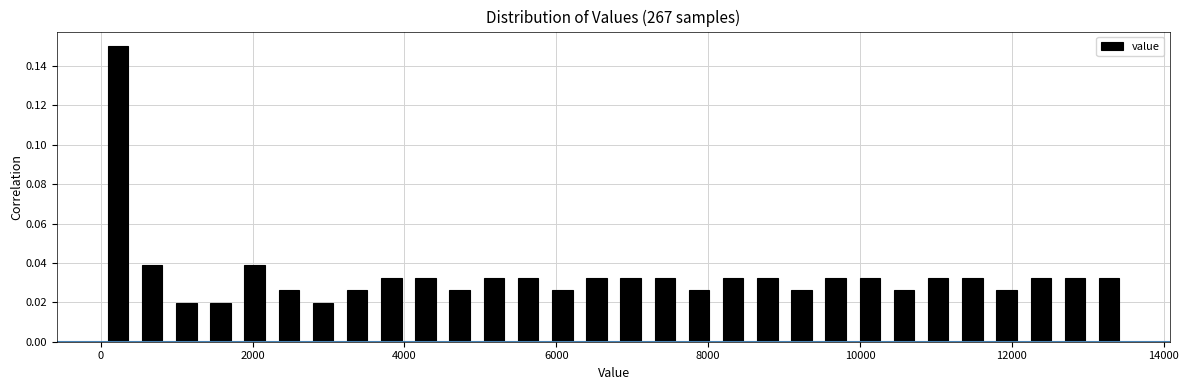

Read against the x-axis, roughly where is the centre of the tallest bar?

200